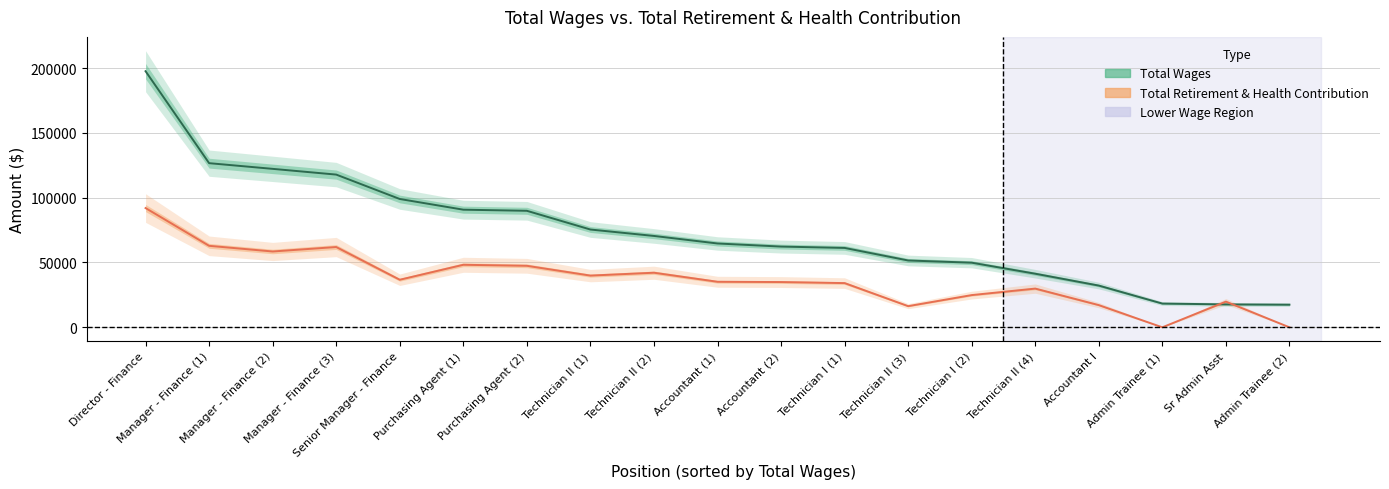

Which has a higher value, Technician II (4) or Manager - Finance (3)?

Manager - Finance (3)